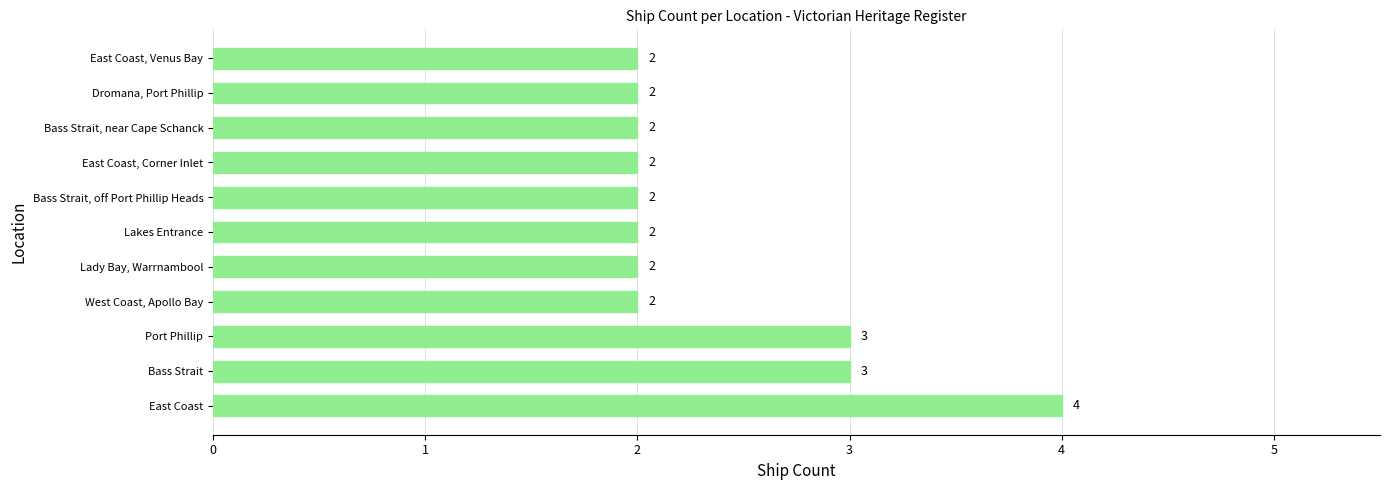

Reading top to bottom, extract all data points from this chart.

East Coast, Venus Bay=2	Dromana, Port Phillip=2	Bass Strait, near Cape Schanck=2	East Coast, Corner Inlet=2	Bass Strait, off Port Phillip Heads=2	Lakes Entrance=2	Lady Bay, Warrnambool=2	West Coast, Apollo Bay=2	Port Phillip=3	Bass Strait=3	East Coast=4